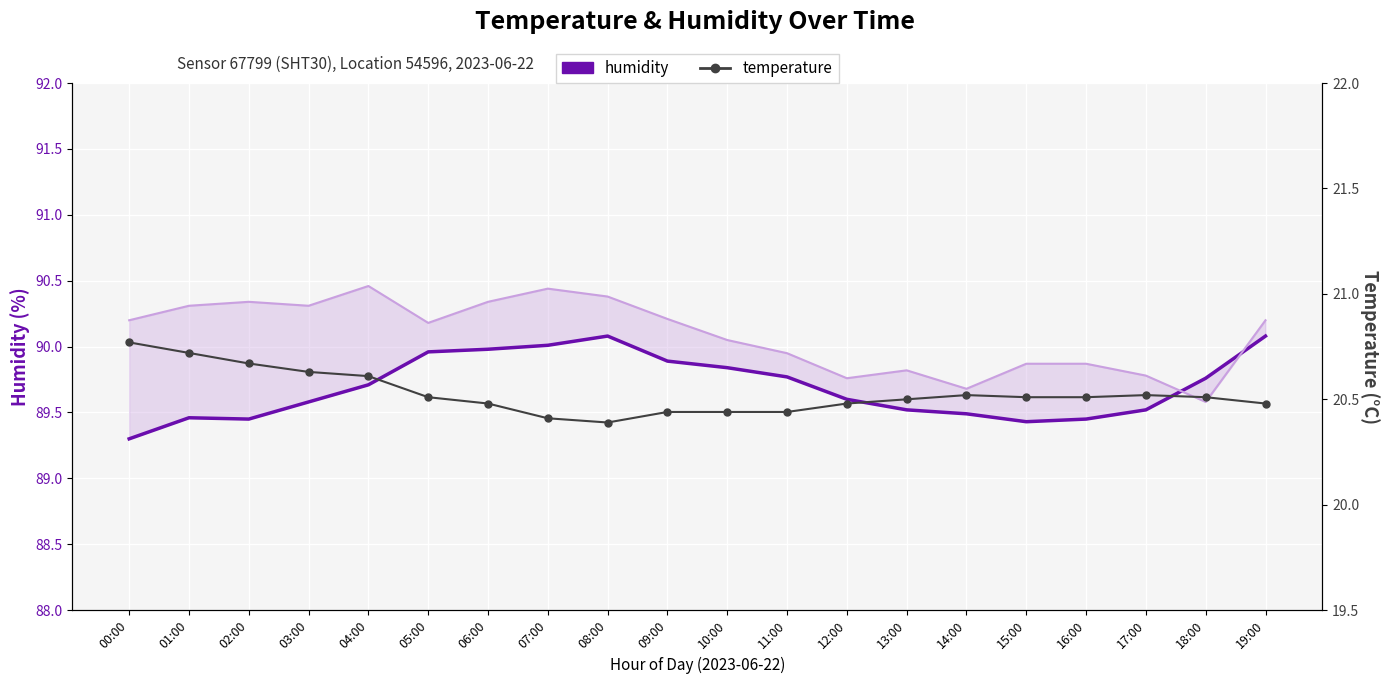

What is the difference between the second highest and second lowest values in the humidity series?

0.6